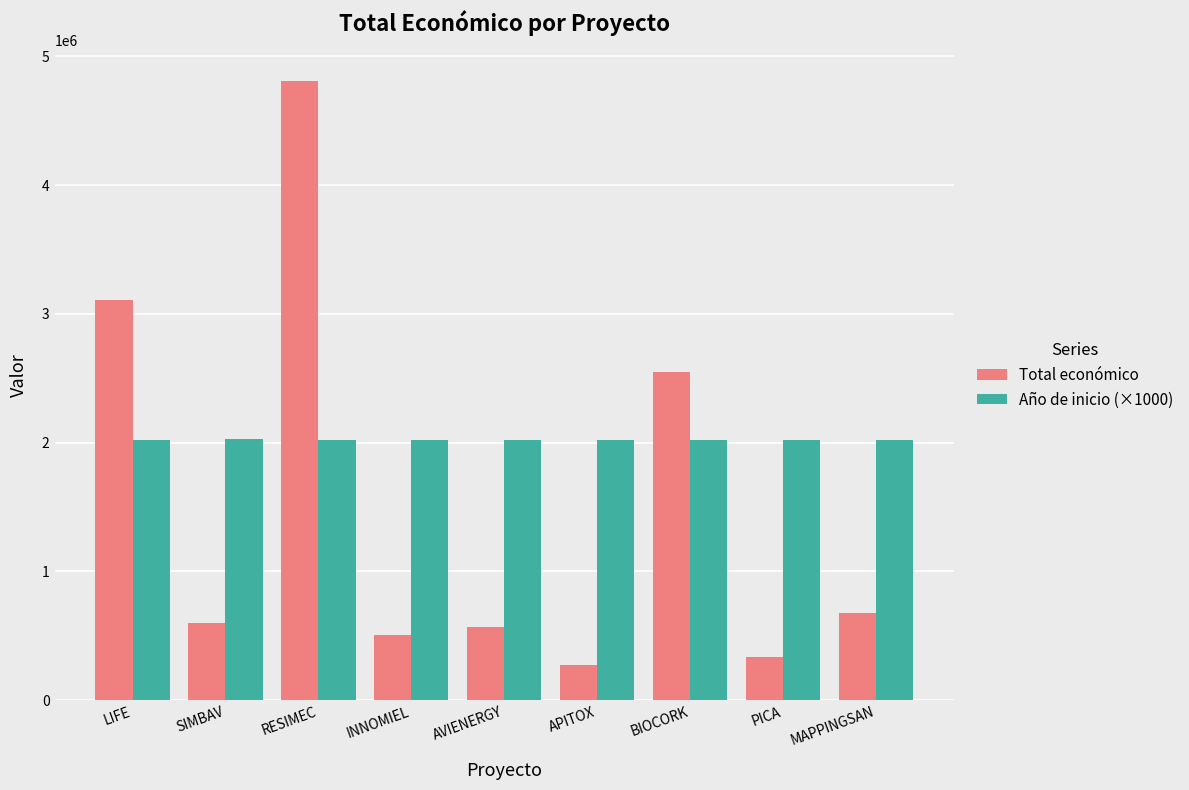

Rank the series at PICA from highest to lowest value.

Año de inicio (×1000), Total económico